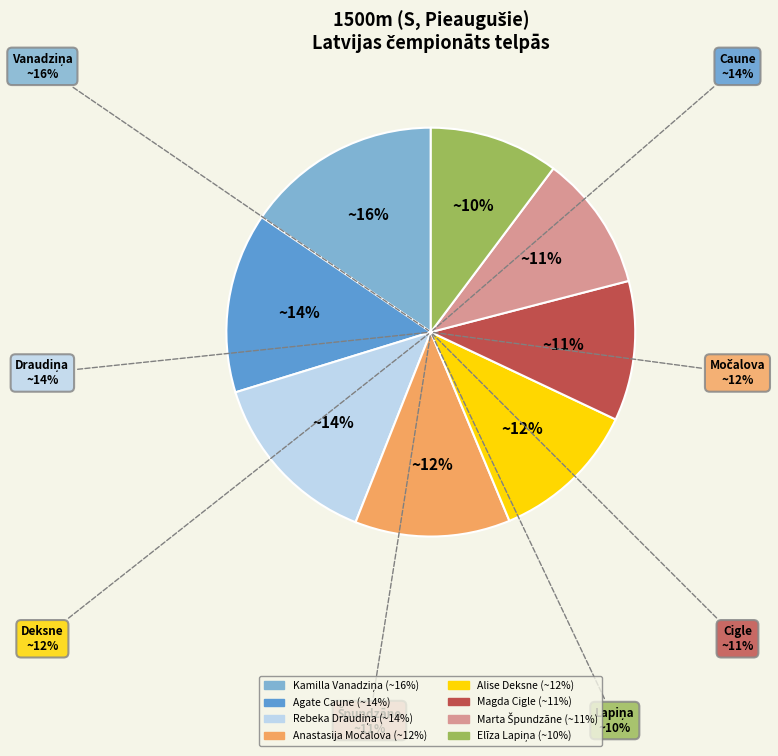

To the nearest percent, what percentage of the pie is Anastasija Močalova?

12%